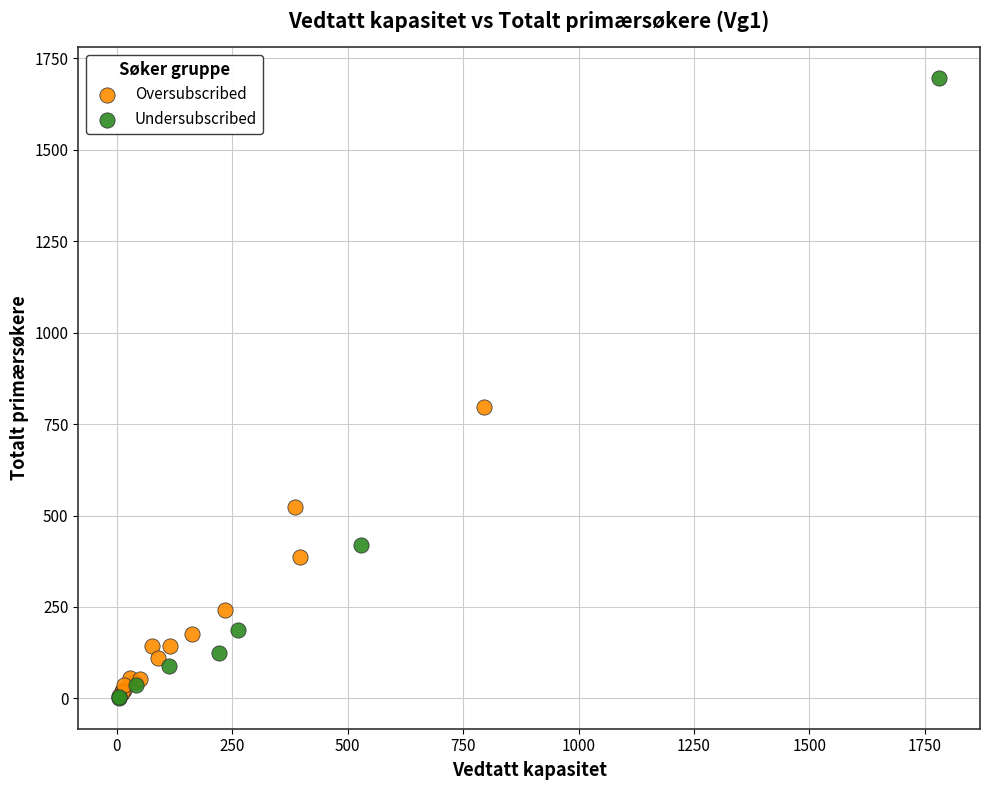

Which series contains the highest Y value?

Undersubscribed